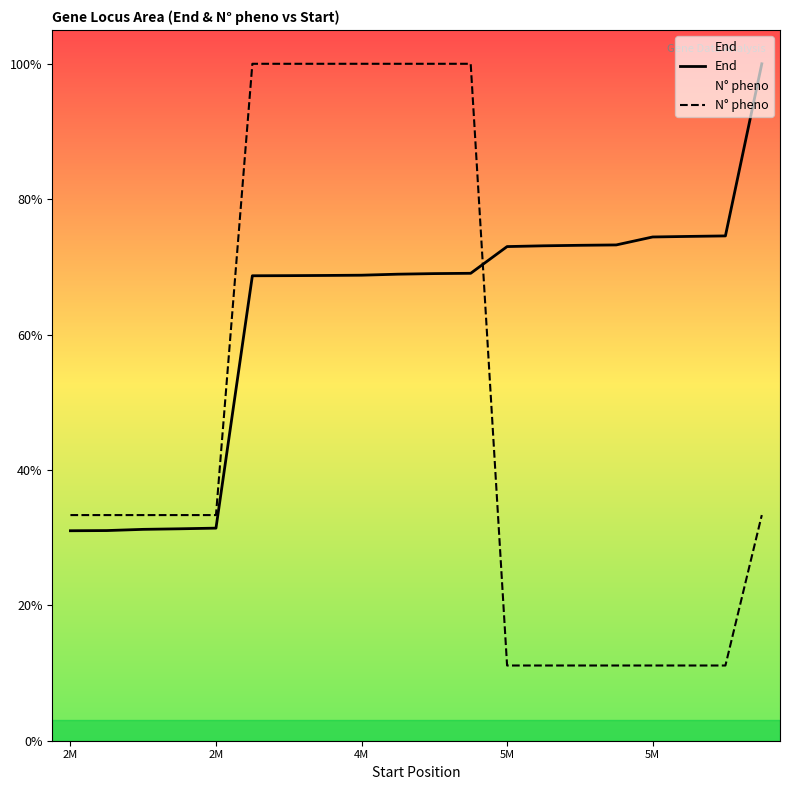

What is the total value across all series at 9?

11777494.0